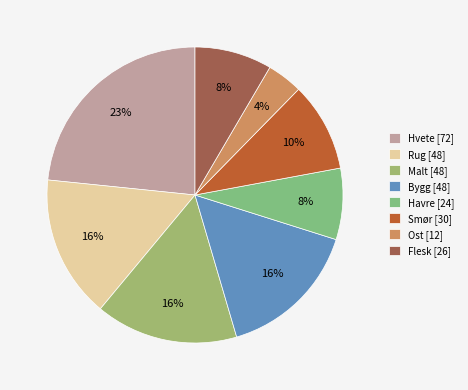

To the nearest percent, what is the difference between the largest and smallest slice percentages?

19%